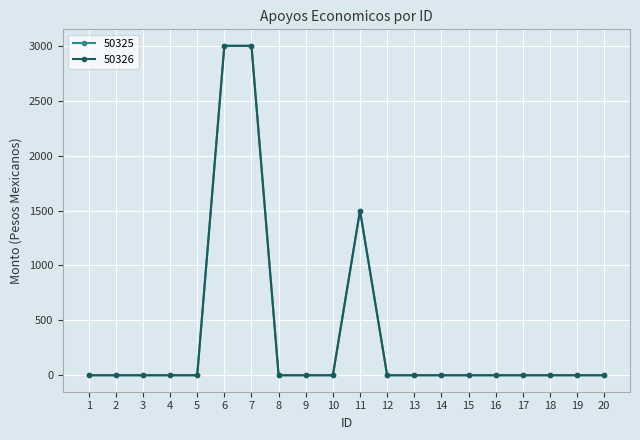

Is this an area chart (filled region under the line)?

No